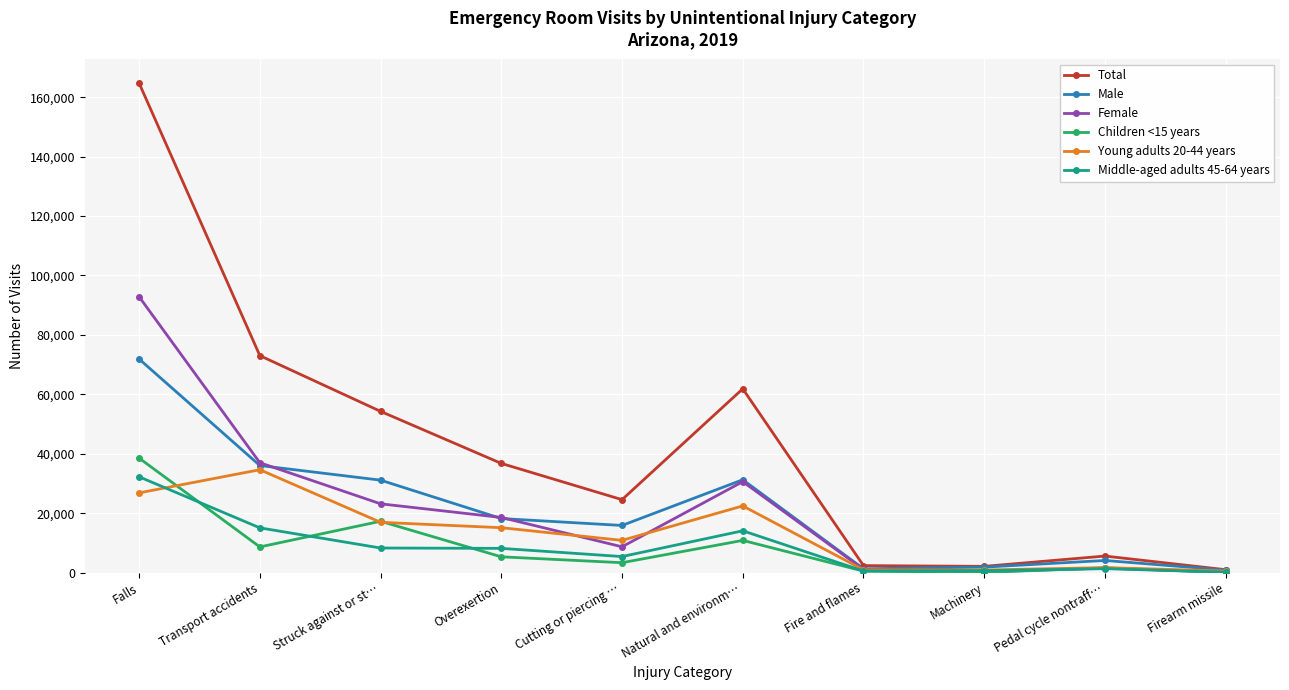

What is the maximum value for Children <15 years?

38527